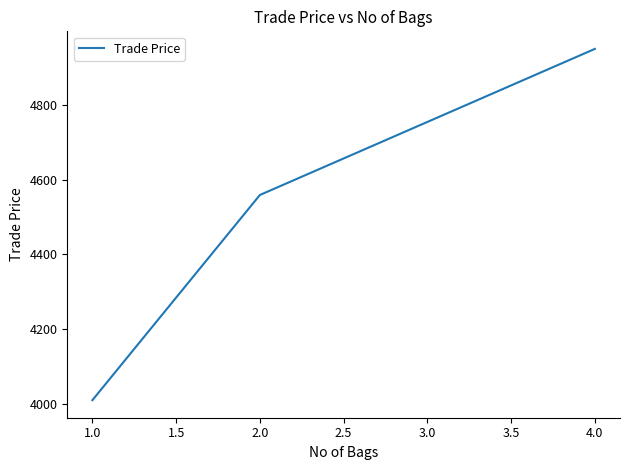

What is the sum of the values at 2.0 and 1.0?

8569.0